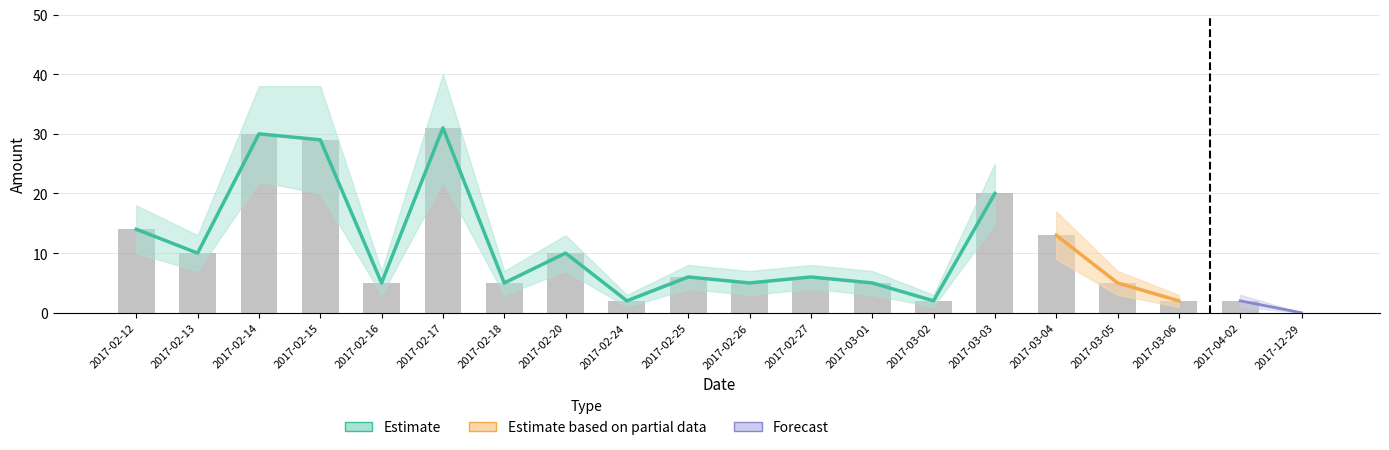

What position from the right is 2017-02-17?

15